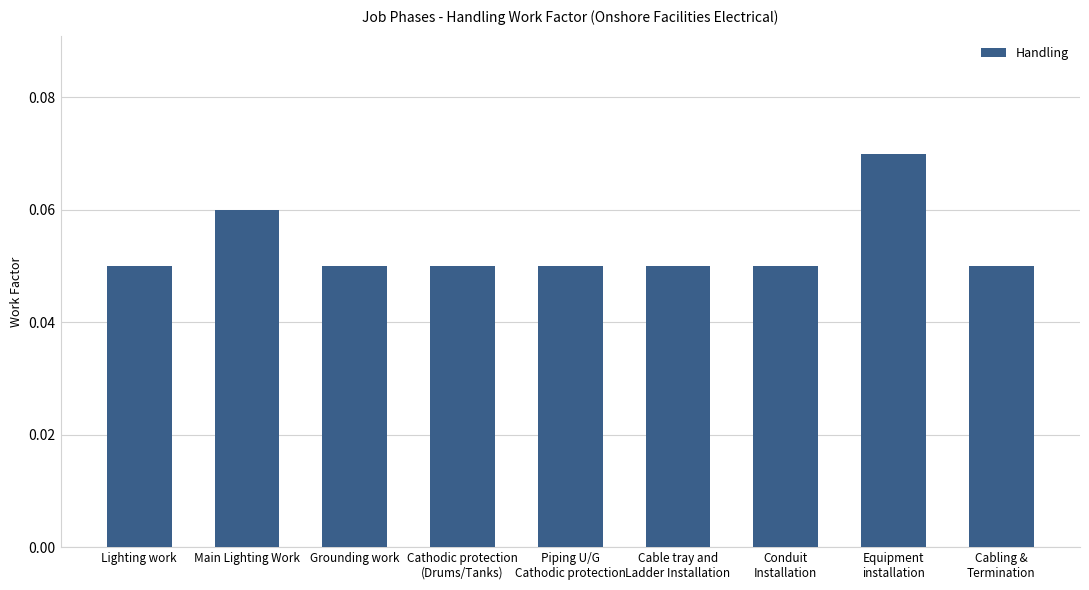

What is the sum of all values?

0.5